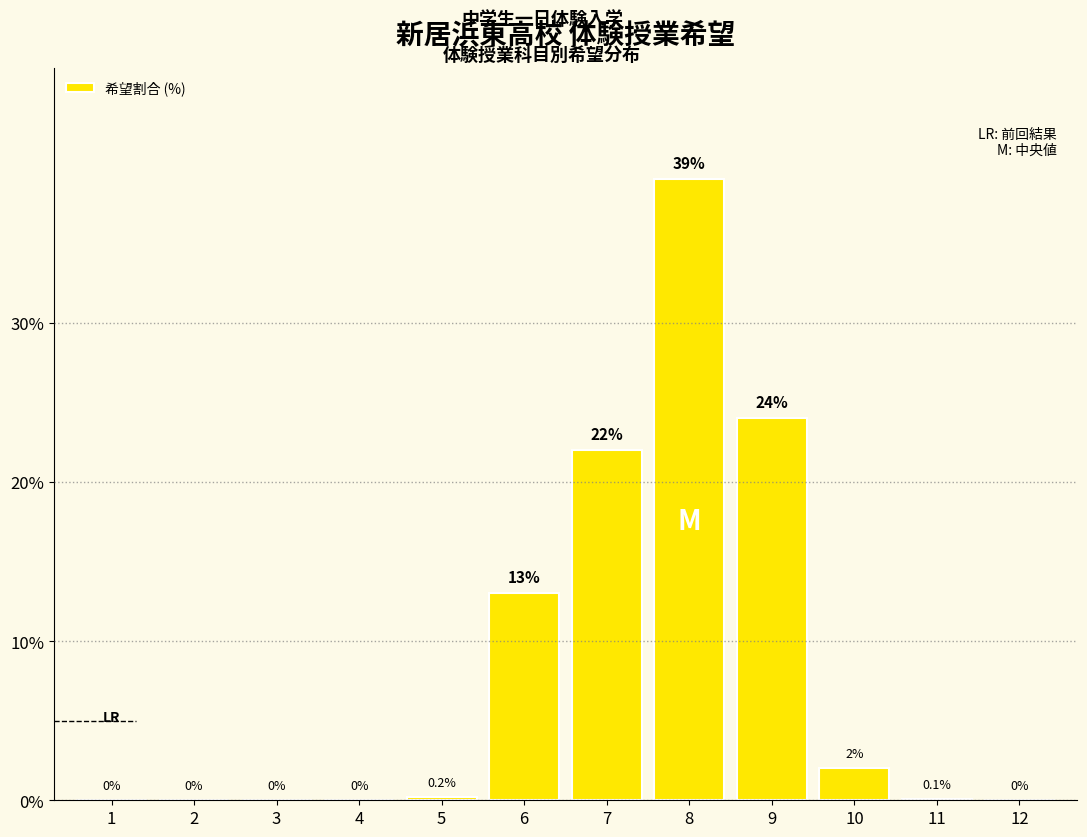

Reading left to right, extract all data points from this chart.

1=0.0	2=0.0	3=0.0	4=0.0	5=0.2	6=13.0	7=22.0	8=39.0	9=24.0	10=2.0	11=0.1	12=0.0